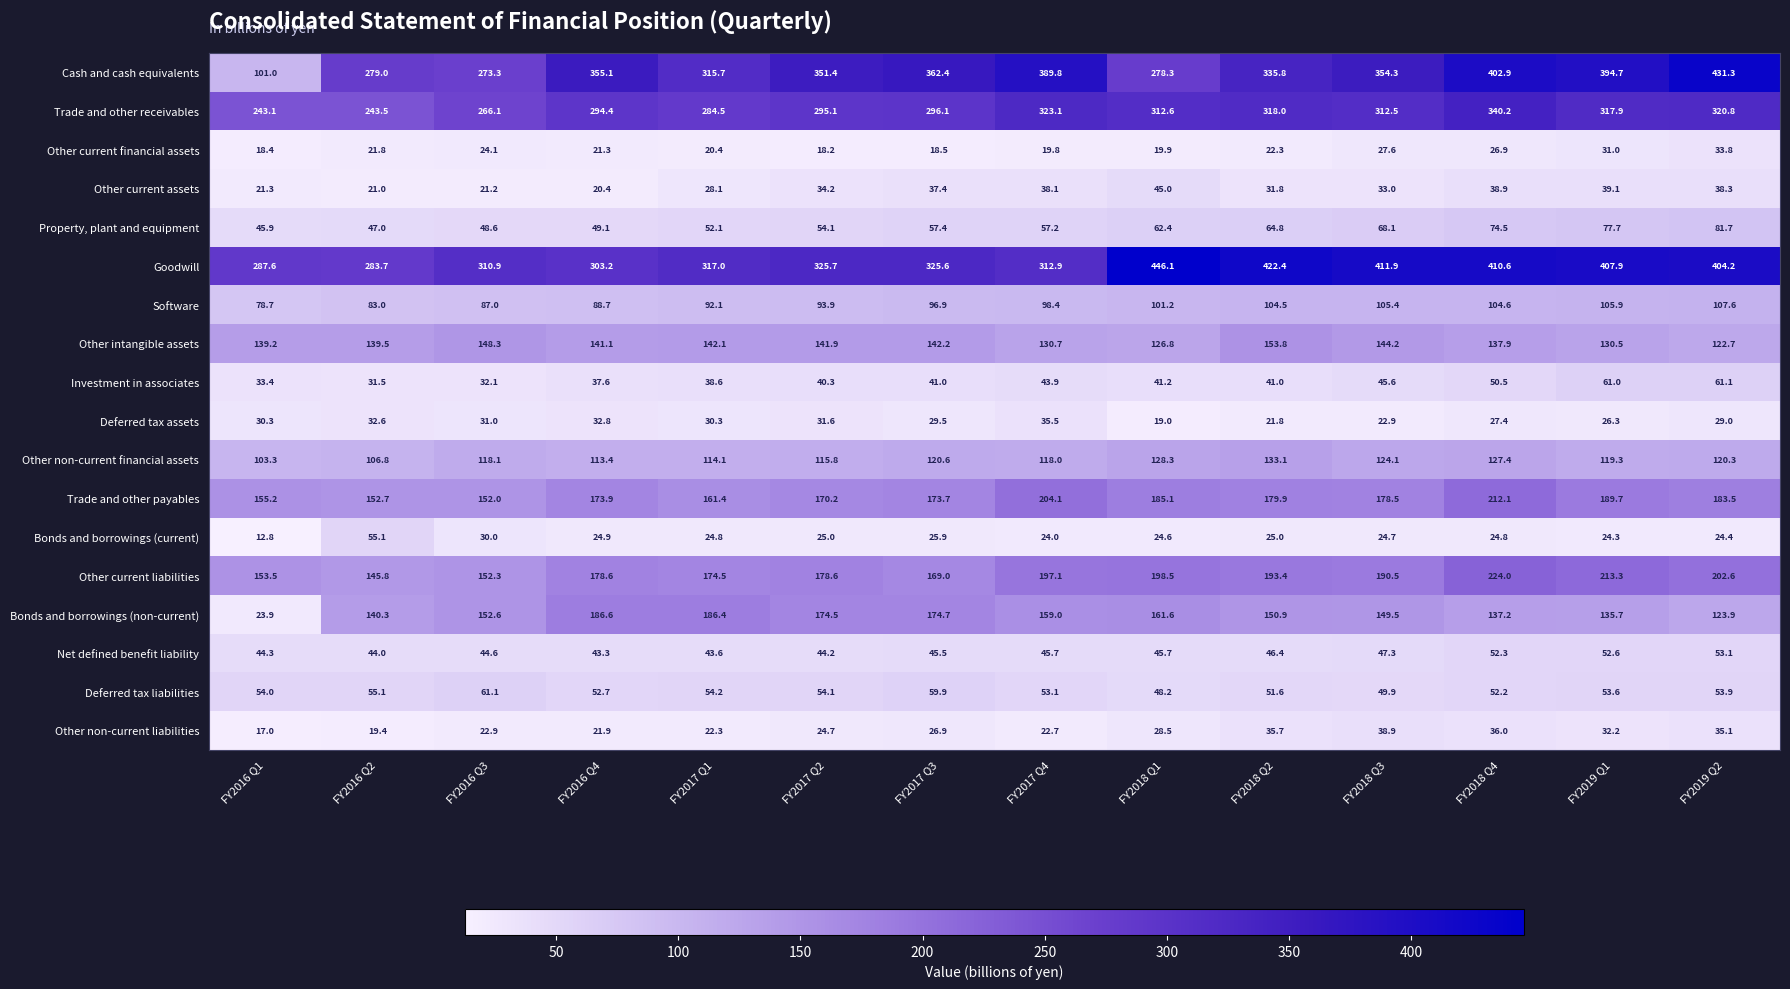

What is the difference between the maximum and second lowest values in the Investment in associates series?

29.0